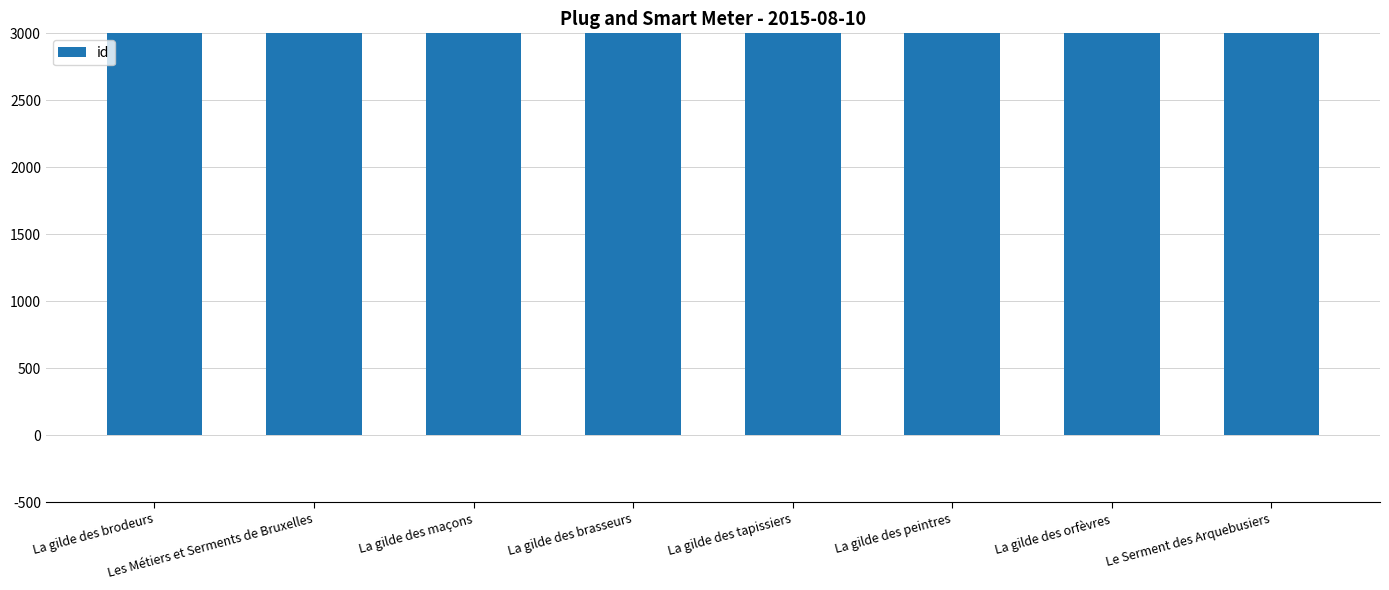

Is it true that the value at La gilde des tapissiers is 36726?

True